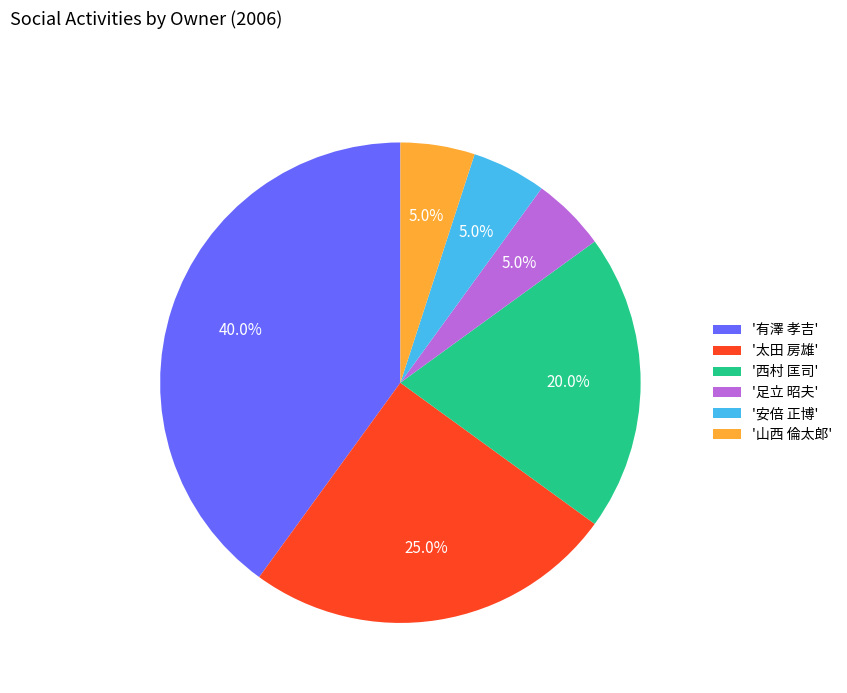

Is there any slice that represents more than half of the pie?

No